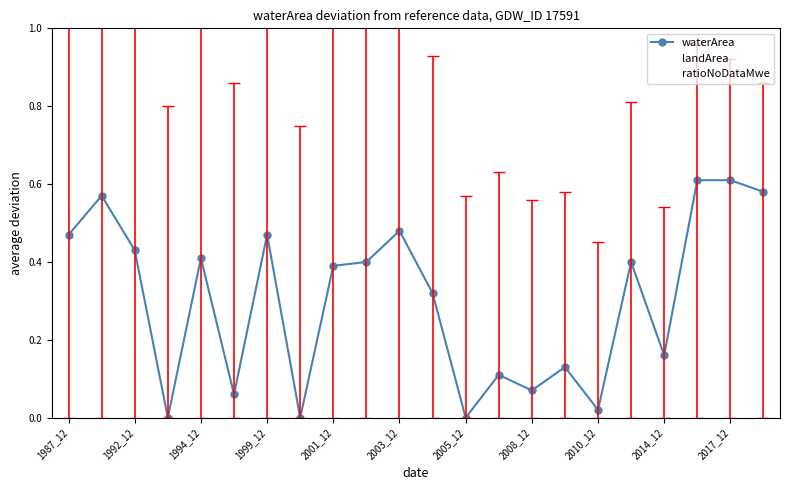

Rank the series by their maximum value, from lowest to highest.

landArea, waterArea, ratioNoDataMwe